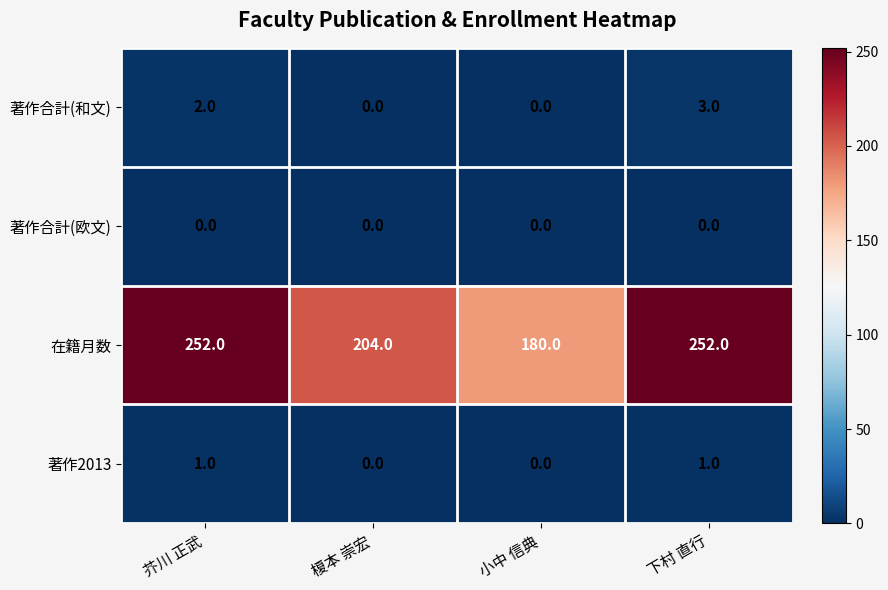

What is the difference between the maximum and minimum values in the 著作合計(和文) series?

3